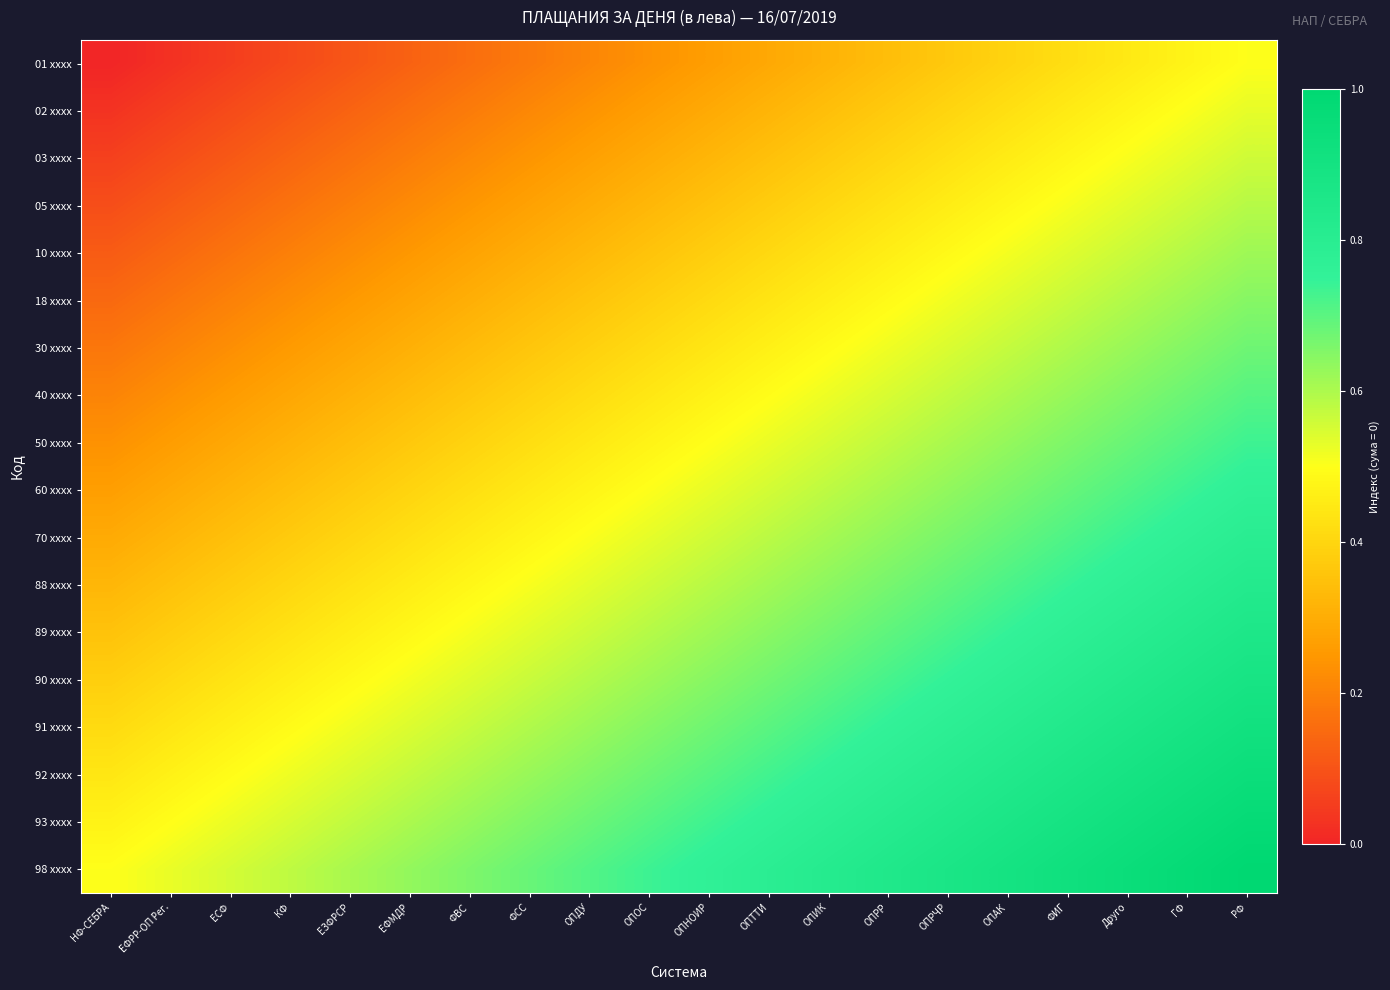

How many categories are shown in the chart?

20